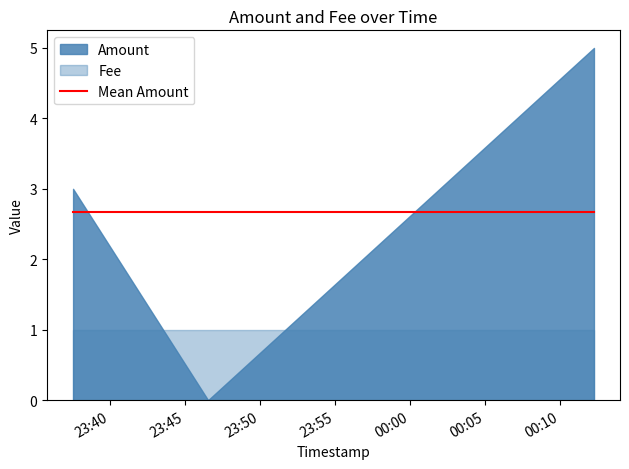

What is the label of the 3rd point from the left?

2016-10-12 00:12:16